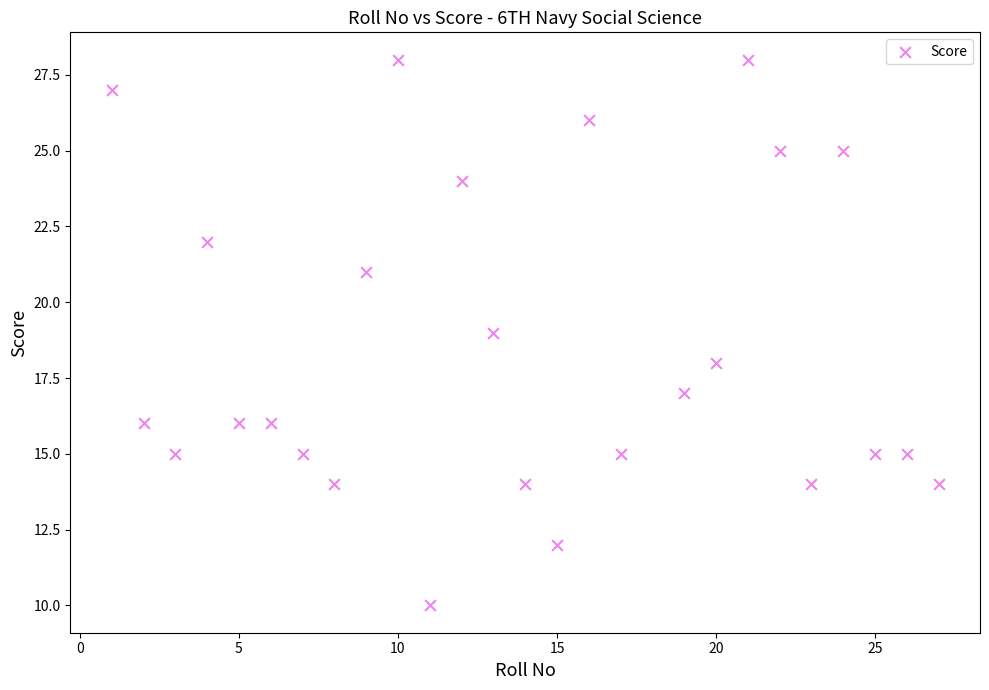

What is the range of Y values (max minus min)?

18